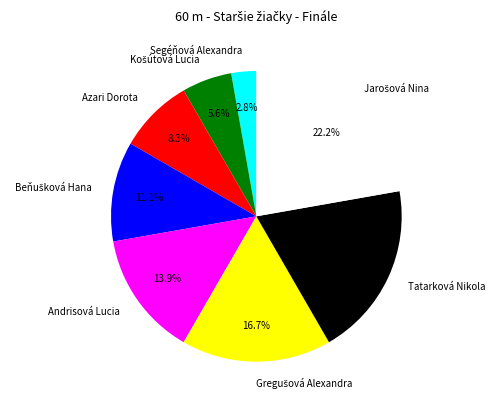

What percentage is NOT represented by Tatarková Nikola?

80.6%